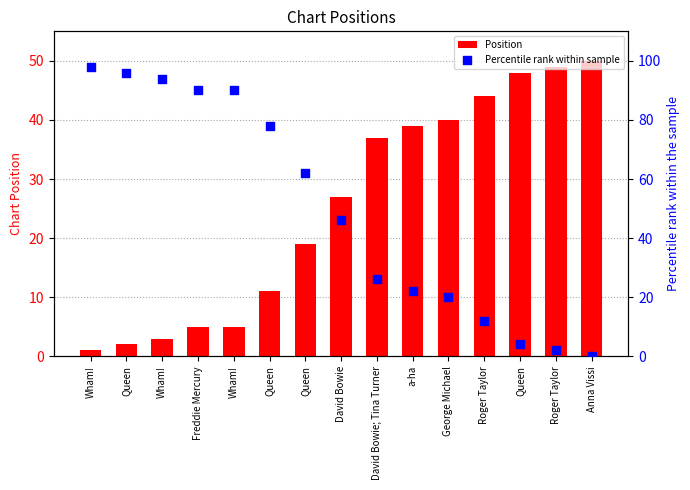

At which category is the sum across all series the highest?

Wham!